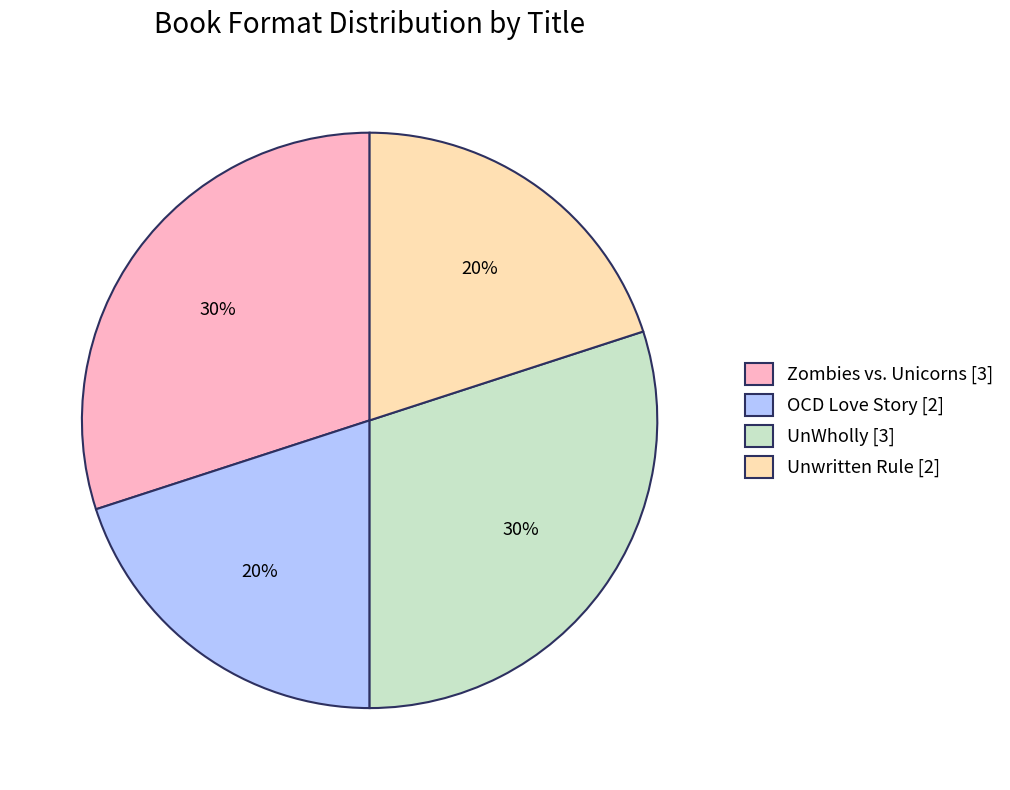

Does Zombies vs. Unicorns [3] account for over 50% of the chart?

No